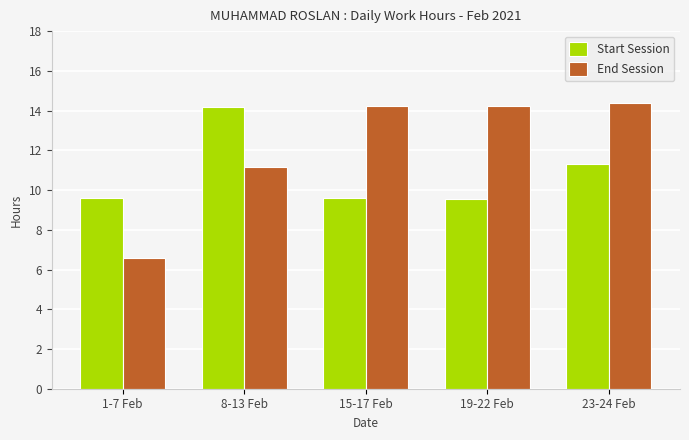

Count the number of data series in this chart.

2